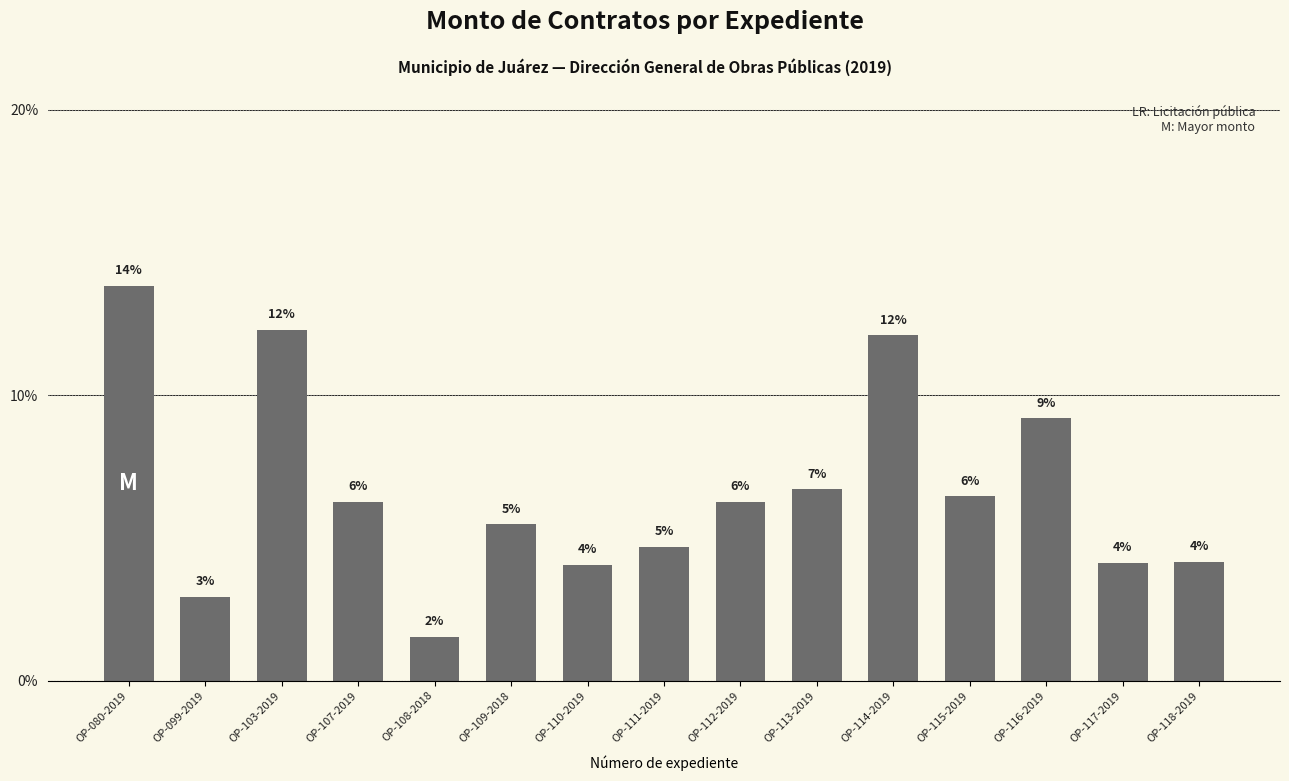

What is the minimum value shown in the chart?

1.5